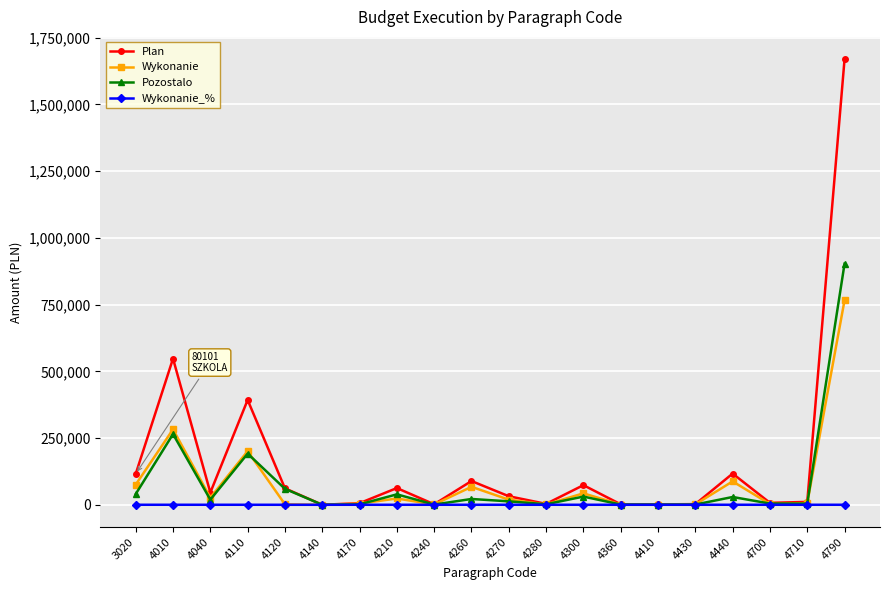

What is the greatest value displayed?

1669816.2